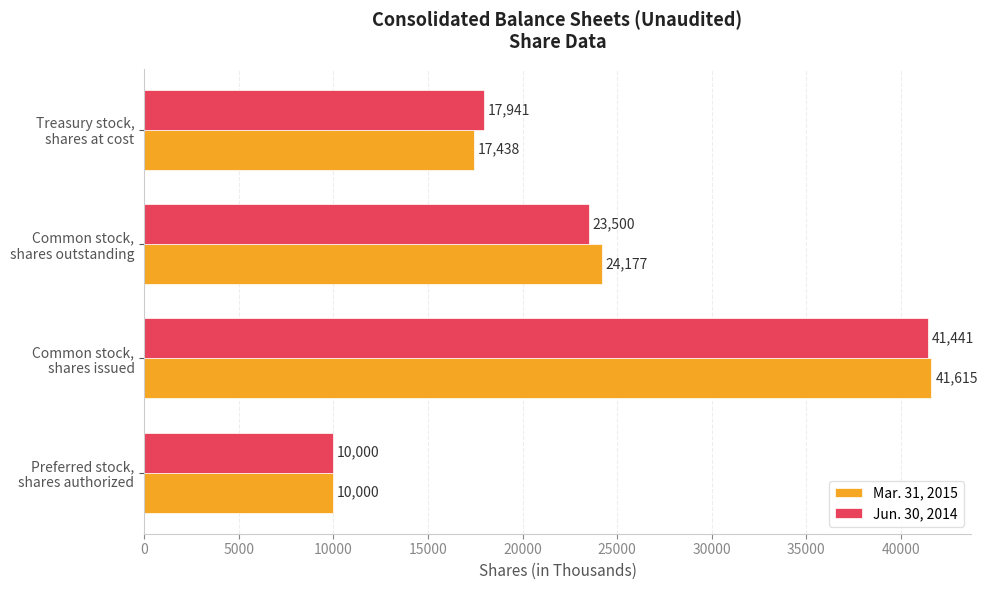

How many series are shown in this chart?

2